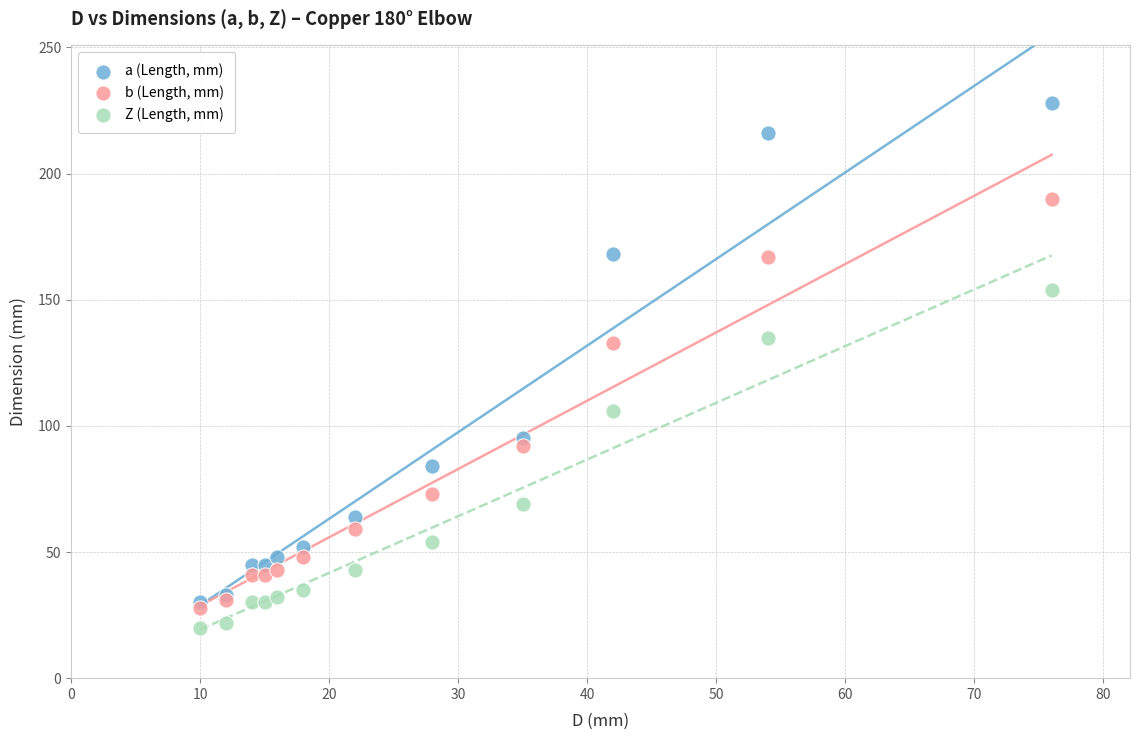

In the b (Length, mm) series, what Y value is closest to 109?

92